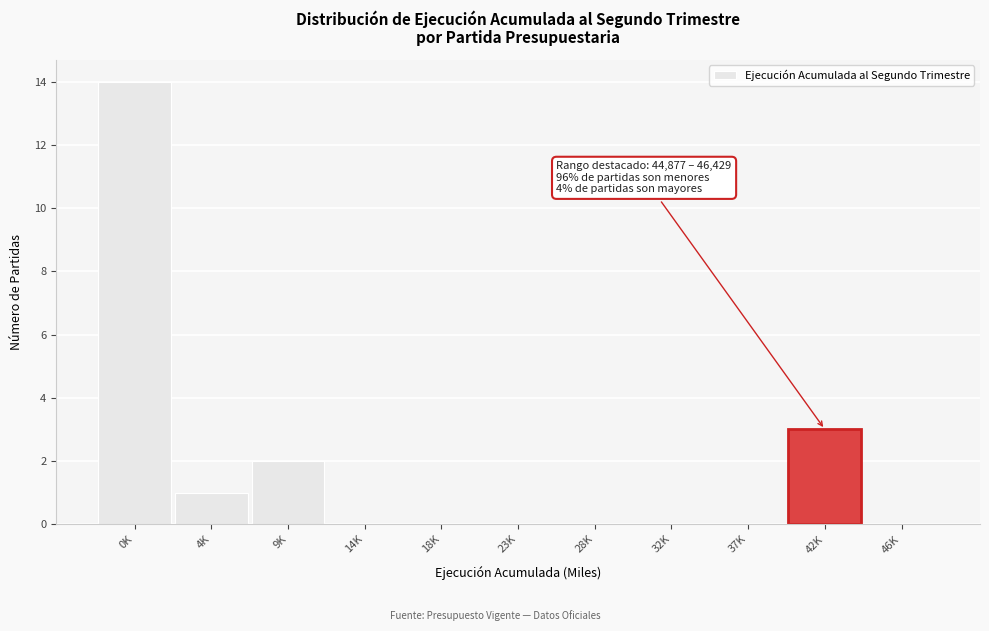

Reading right to left, transcribe all the data shown in this chart.

46K=0	42K=3	37K=0	32K=0	28K=0	23K=0	18K=0	14K=0	9K=2	4K=1	0K=14